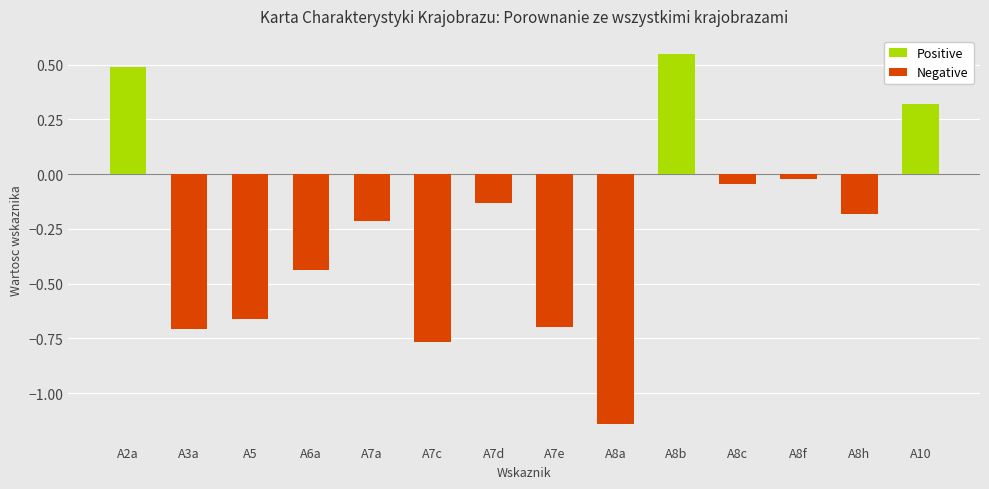

What is the total value across all series at A6a?

-0.4